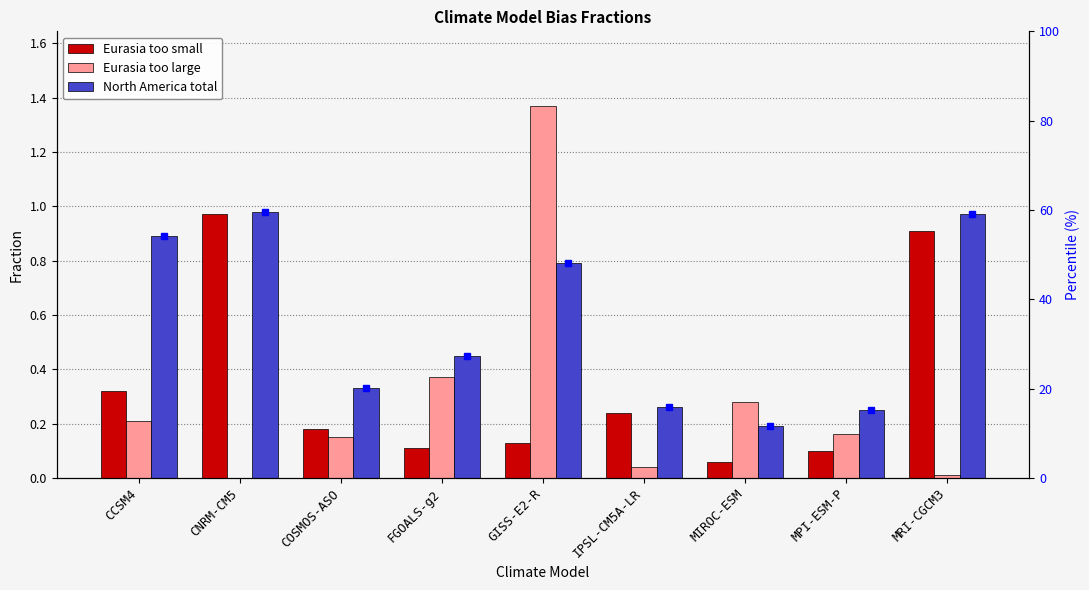

Which category has the highest value in the Eurasia too small series?

CNRM-CM5